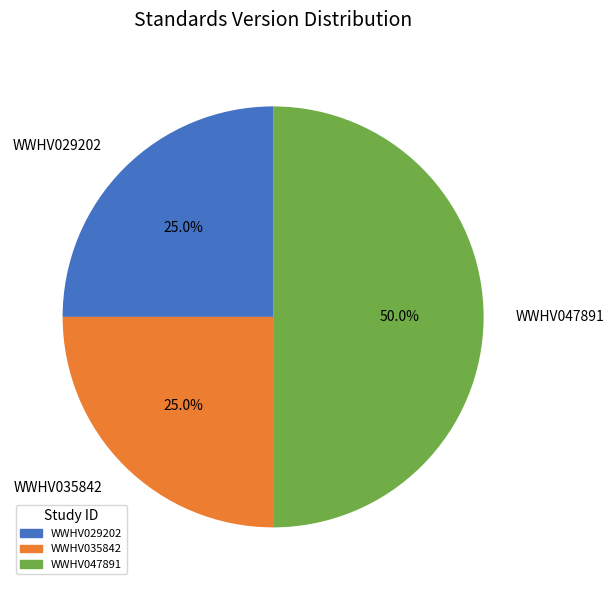

Does WWHV029202 represent more than half of the total?

No